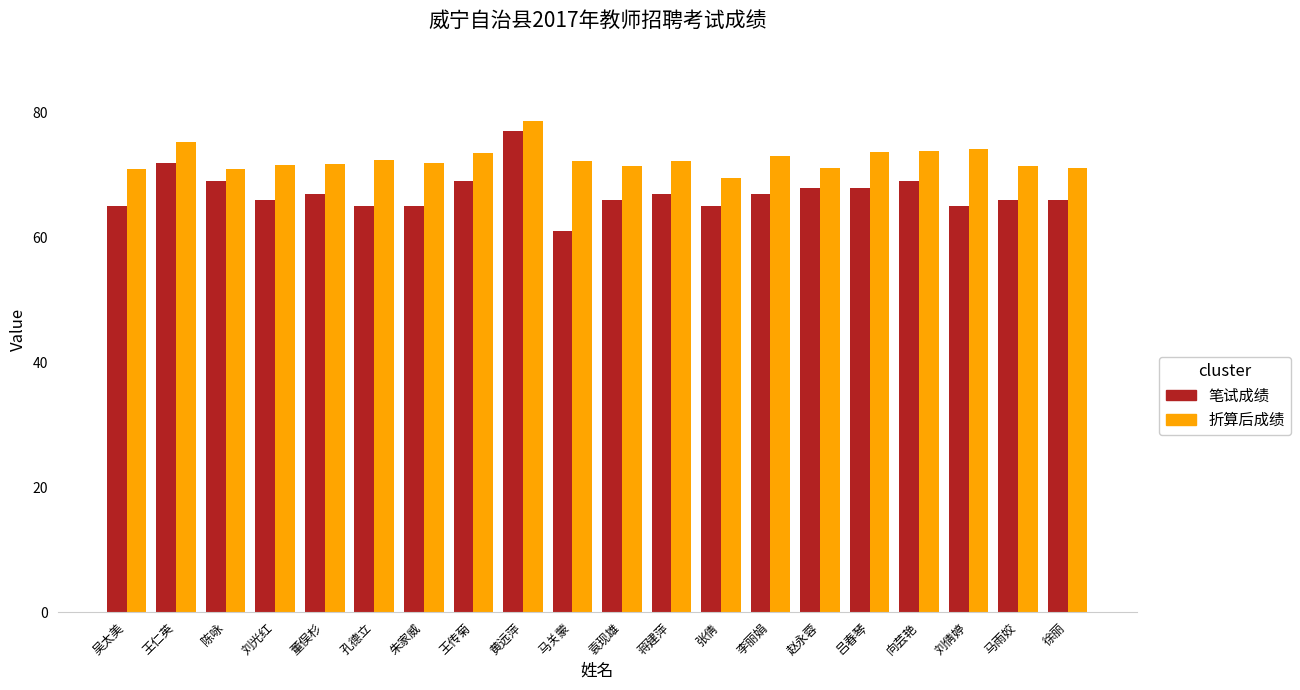

How many bars are there in total?

40